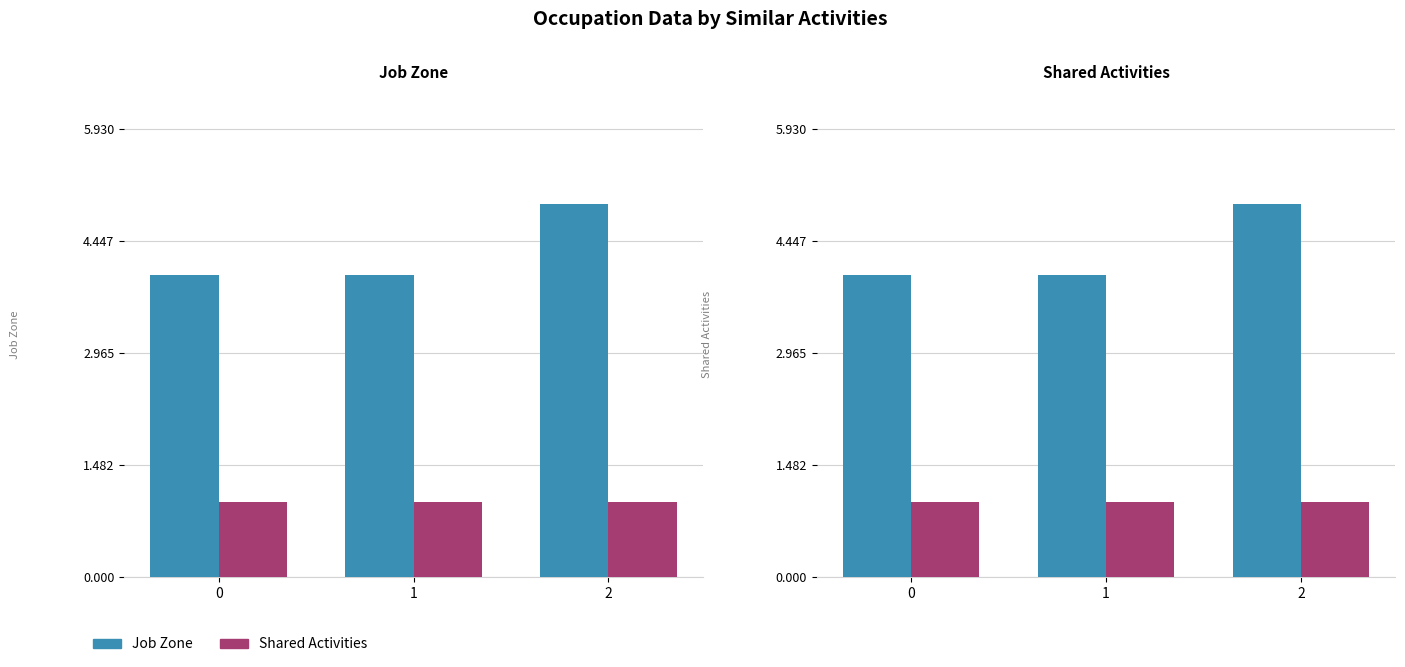

True or false: Shared Activities has a value of 1.4 at 2.

False